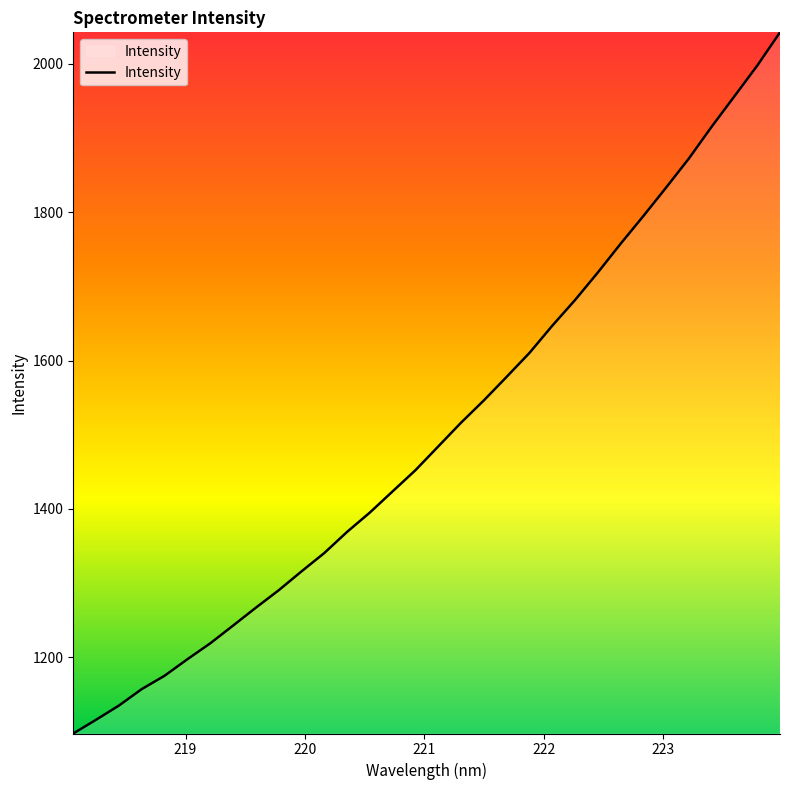

What is the minimum value shown in the chart?

1097.6